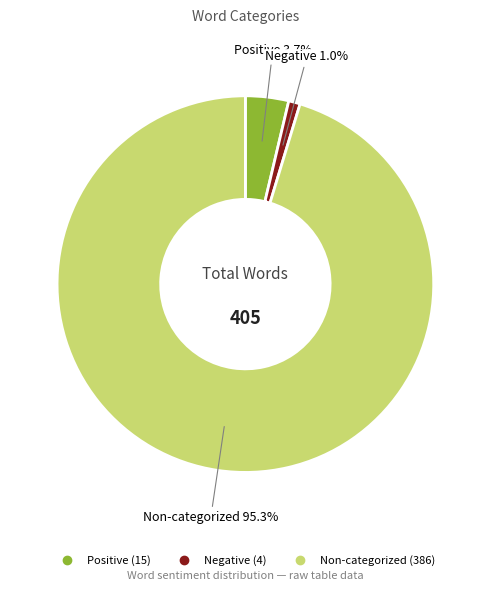

Is there a majority slice in this chart?

Yes